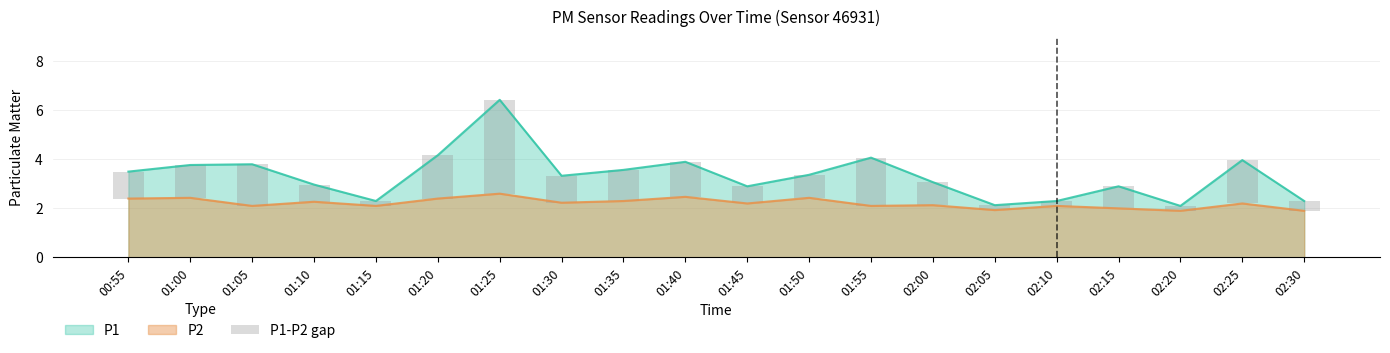

What is the label of the 15th bar from the right?

01:20